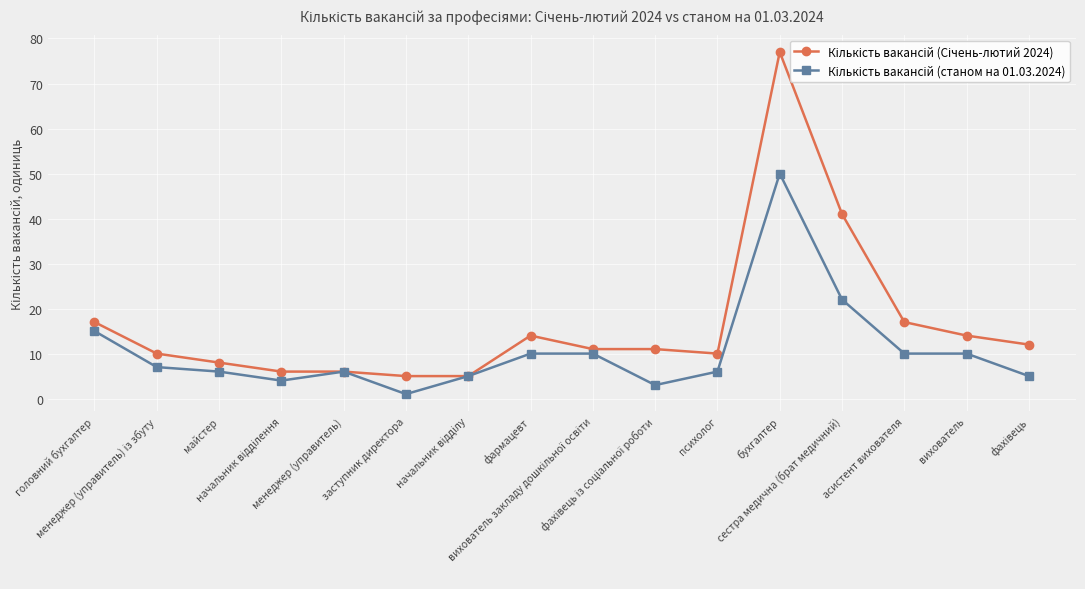

List the series in order of their peak value, highest first.

Кількість вакансій (Січень-лютий 2024), Кількість вакансій (станом на 01.03.2024)